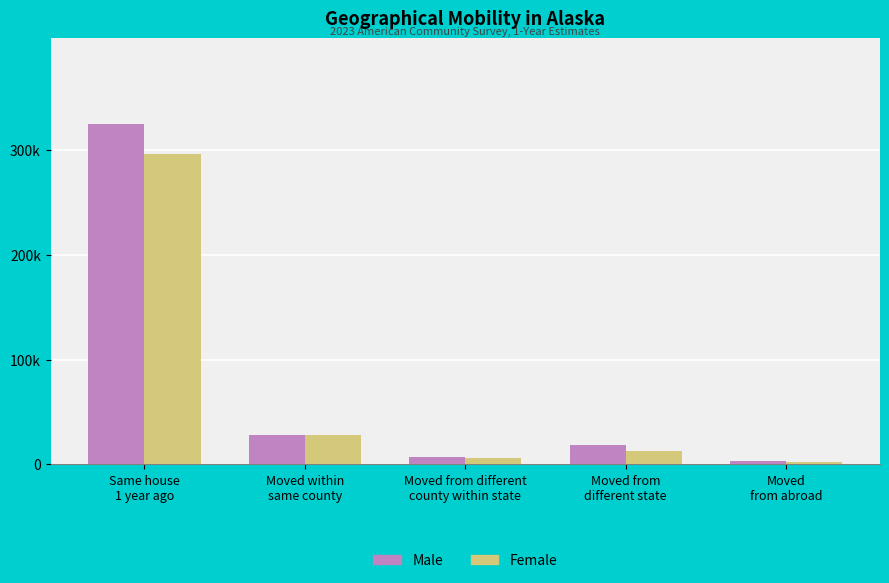

What is the label of the 5th bar from the right?

Same house
1 year ago